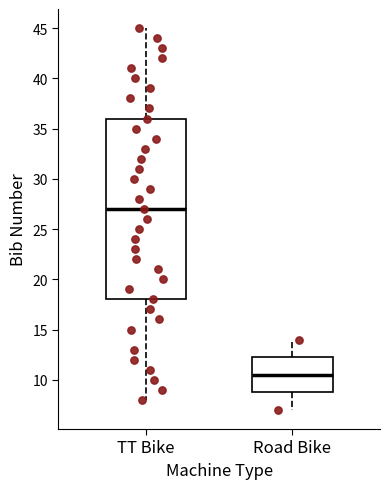

Where does the upper whisker of the box for TT Bike end on the y-axis? The values are not printed on the chart, so give them approximately, as read against the axis.

45.0